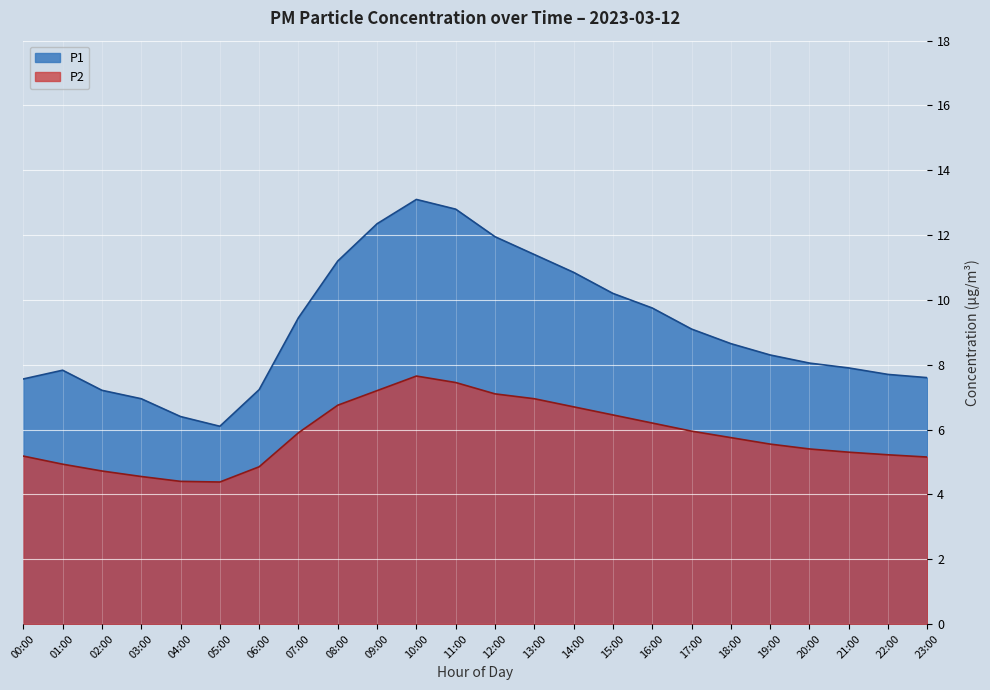

Which series has the widest spread of values?

P1